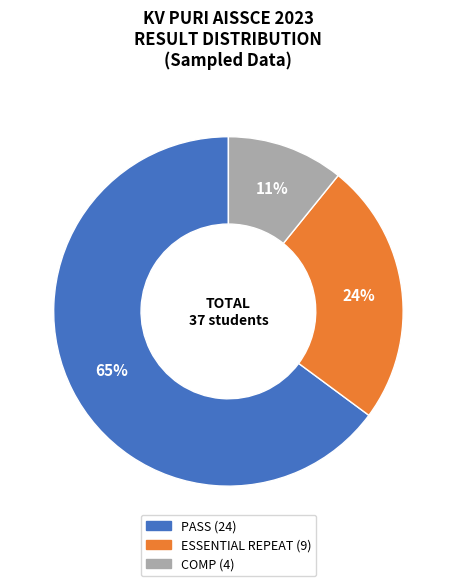

Which category has the biggest portion of the pie?

PASS